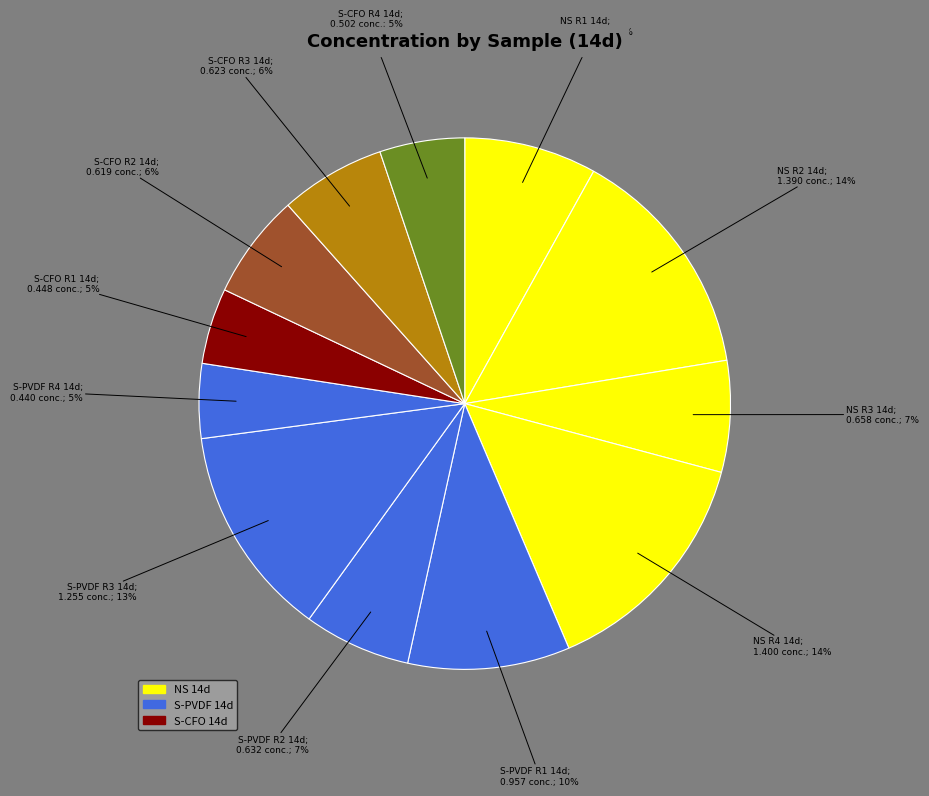

Which slice is the smallest?

S-PVDF R4 14d